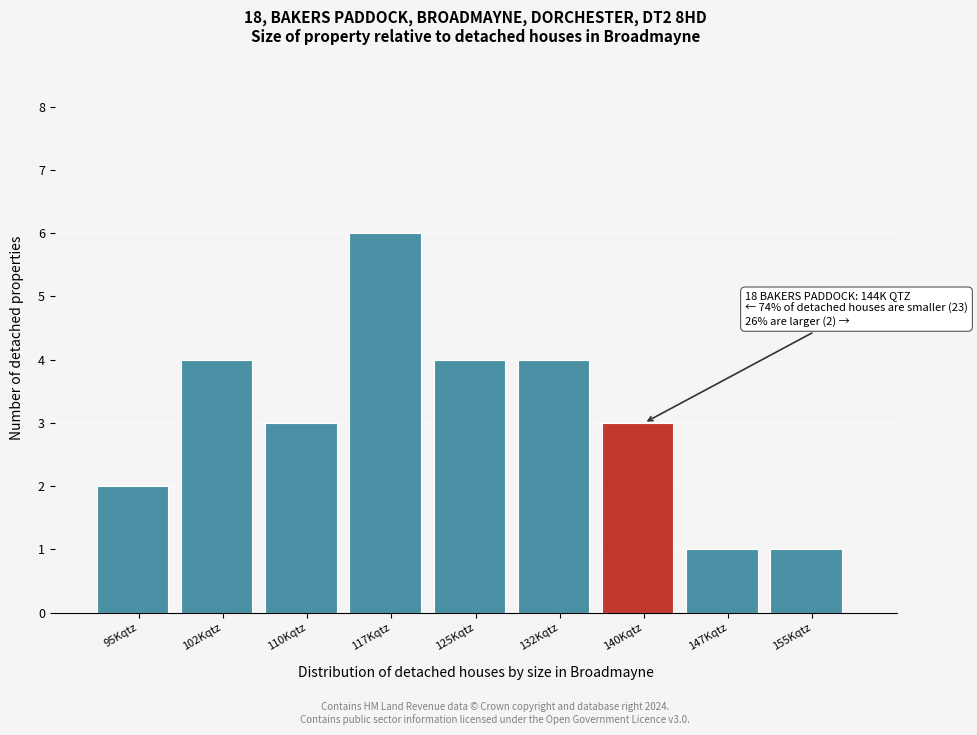

Reading left to right, extract all data points from this chart.

2	4	3	6	4	4	3	1	1